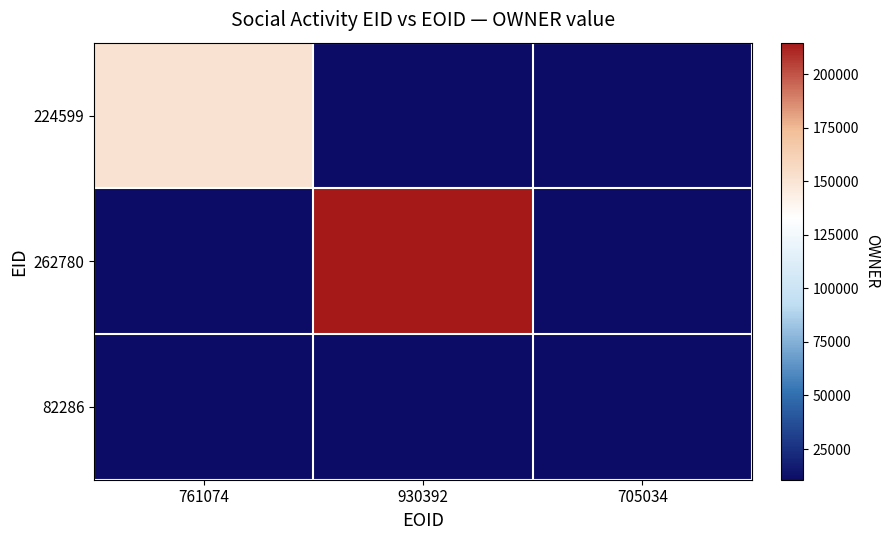

Which has a higher value, 930392 or 761074?

761074